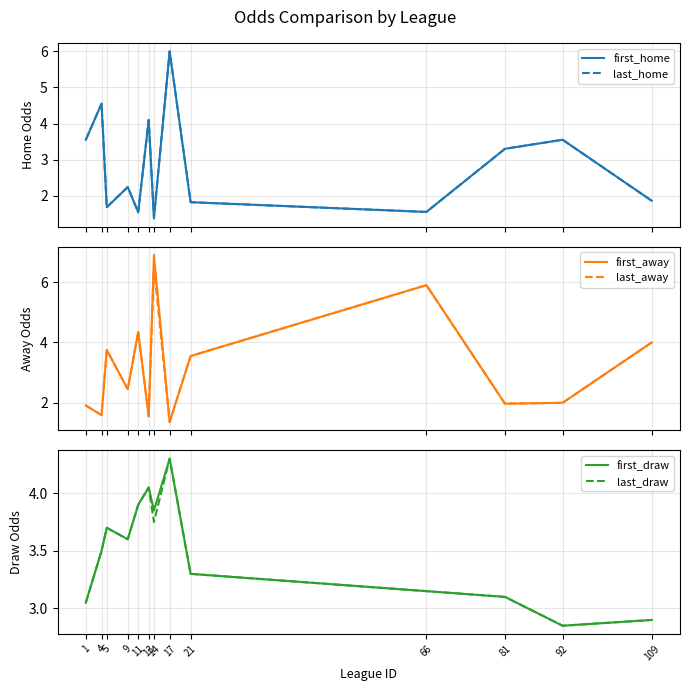

What is the difference between the second highest and minimum values in the last_home series?

3.1